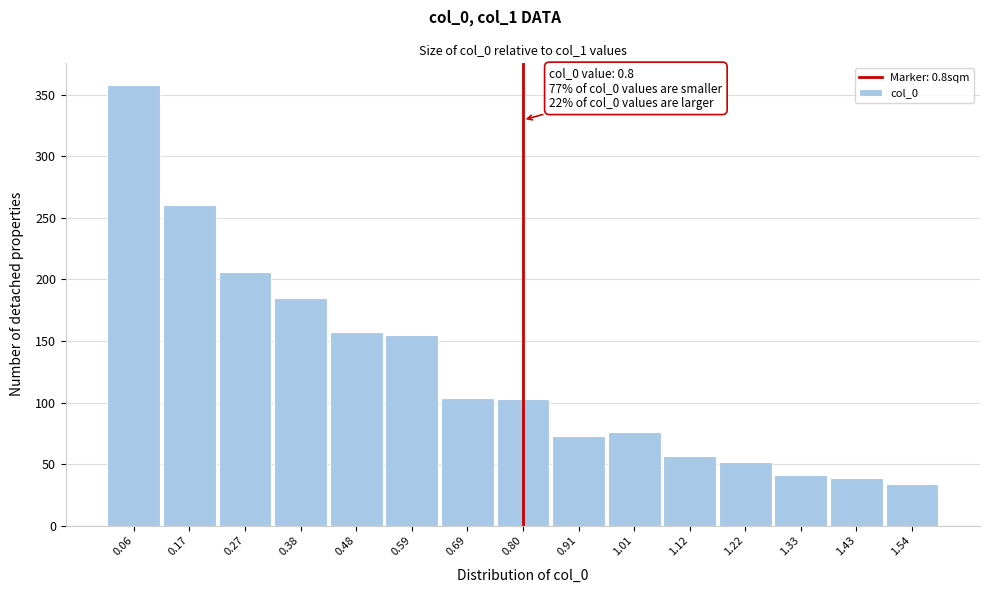

Over which range of the x-axis is the bar tallest?

0.02 to 0.12